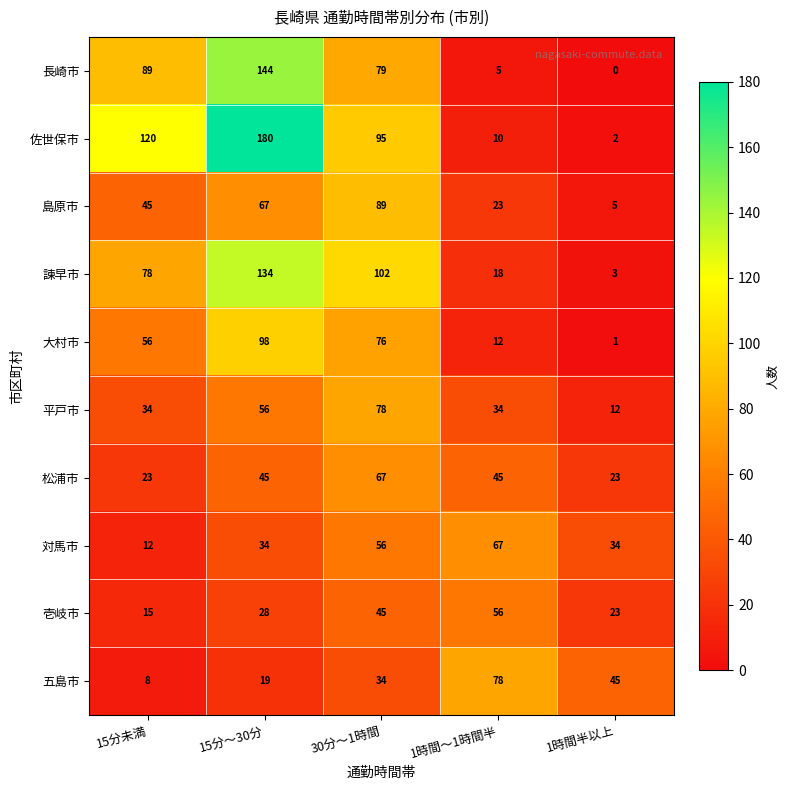

What is the total value across all series at 1時間～1時間半?

348